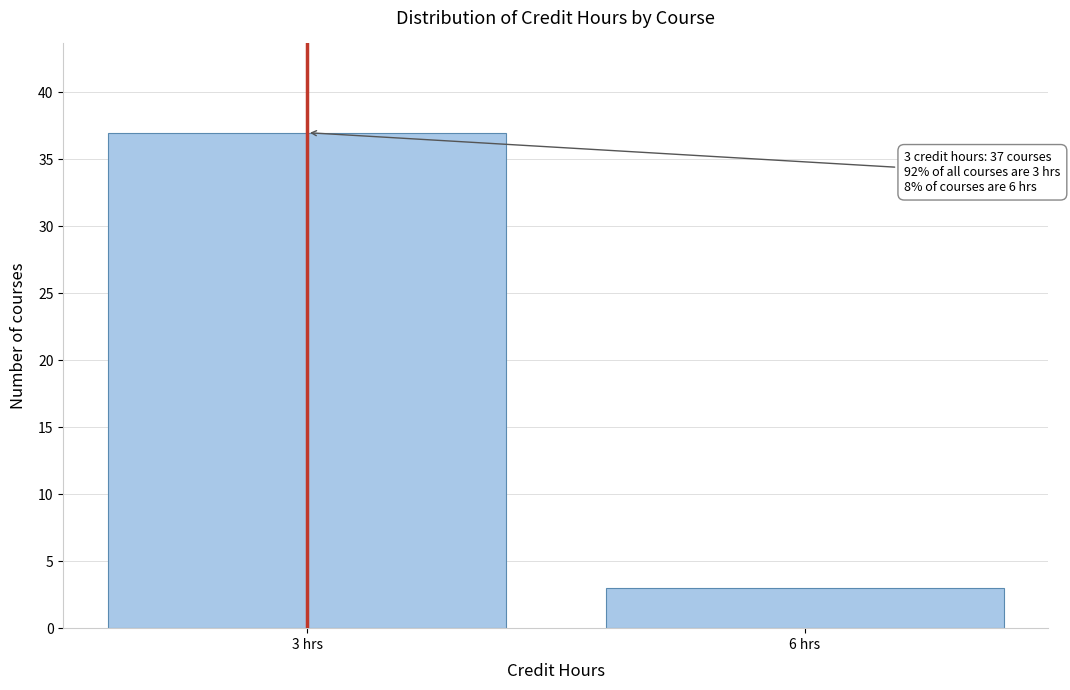

Reading left to right, extract all data points from this chart.

3 hrs=37	6 hrs=3